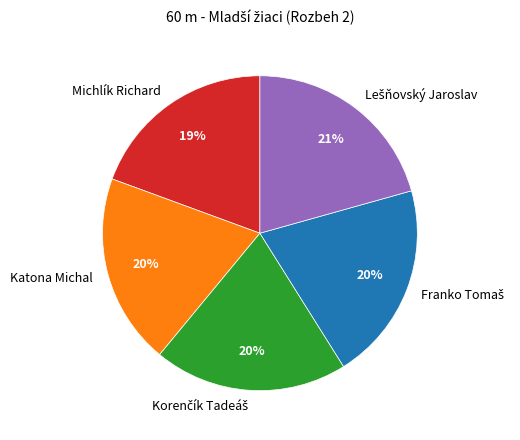

Is there any slice that represents more than half of the pie?

No